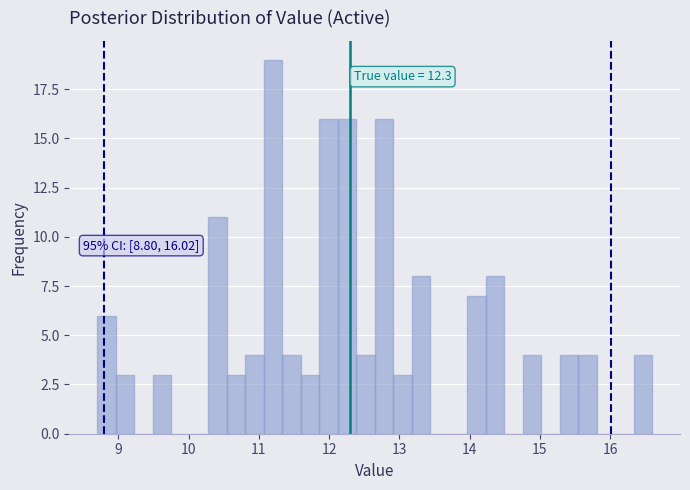

Around what value on the x-axis is the tallest bar? Give the approximate position of its centre, as read against the axis.

11.2